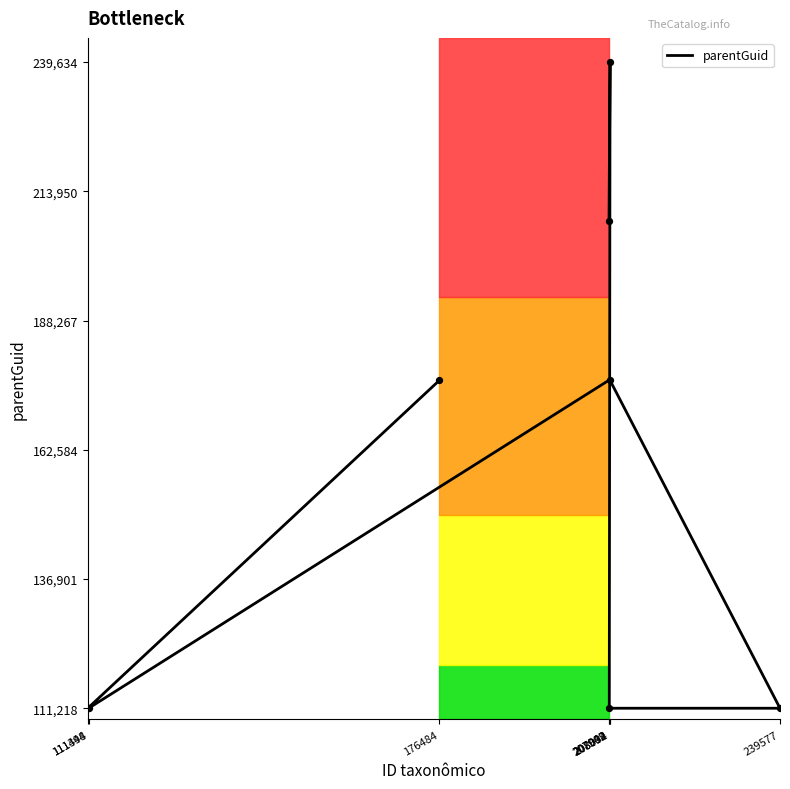

What is the ratio of the value at 111344 to the value at 111498?

1.0